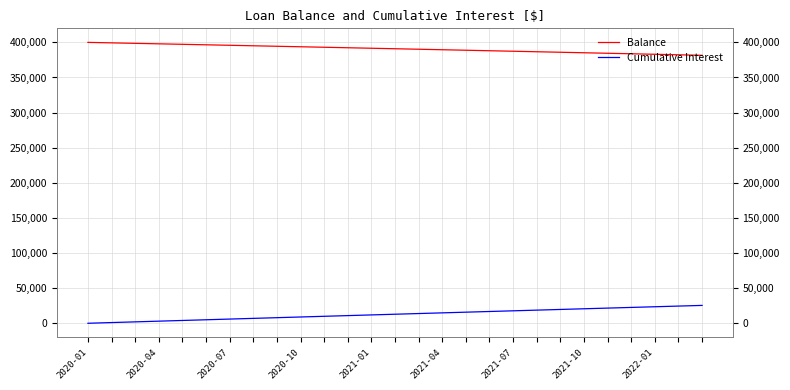

Which series has the largest total across all categories?

Balance